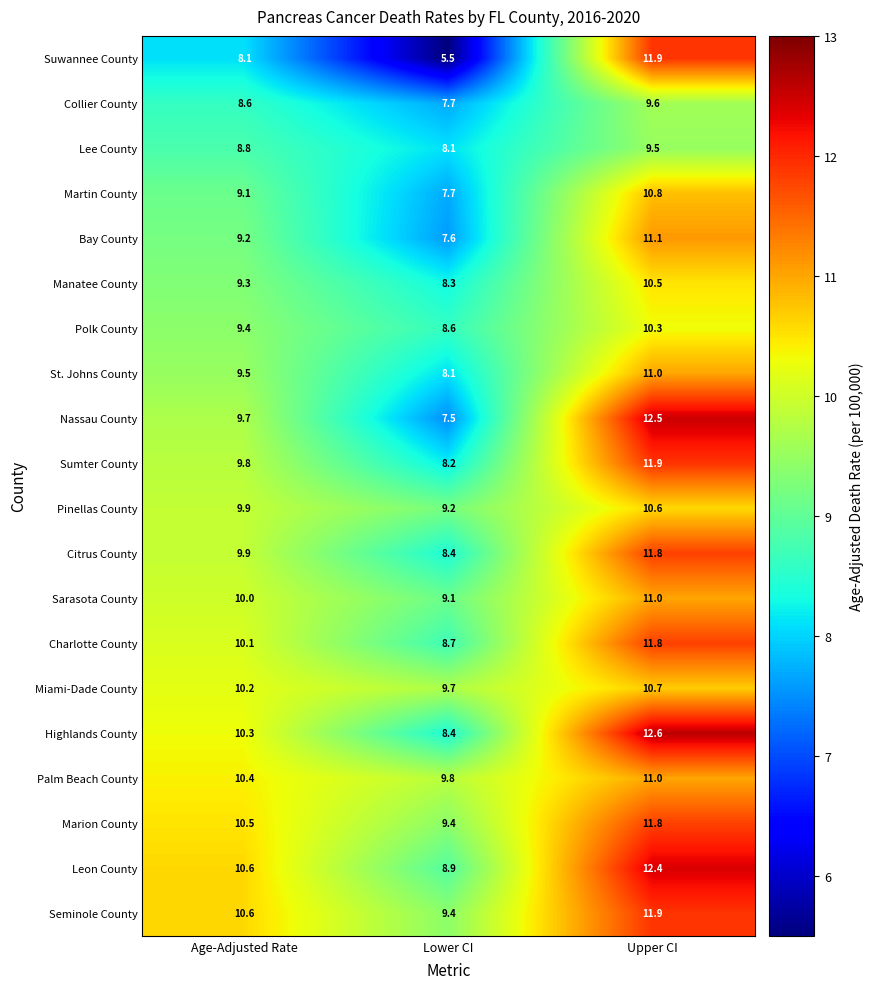

Where does the Miami-Dade County series first go above 10?

Age-Adjusted Rate